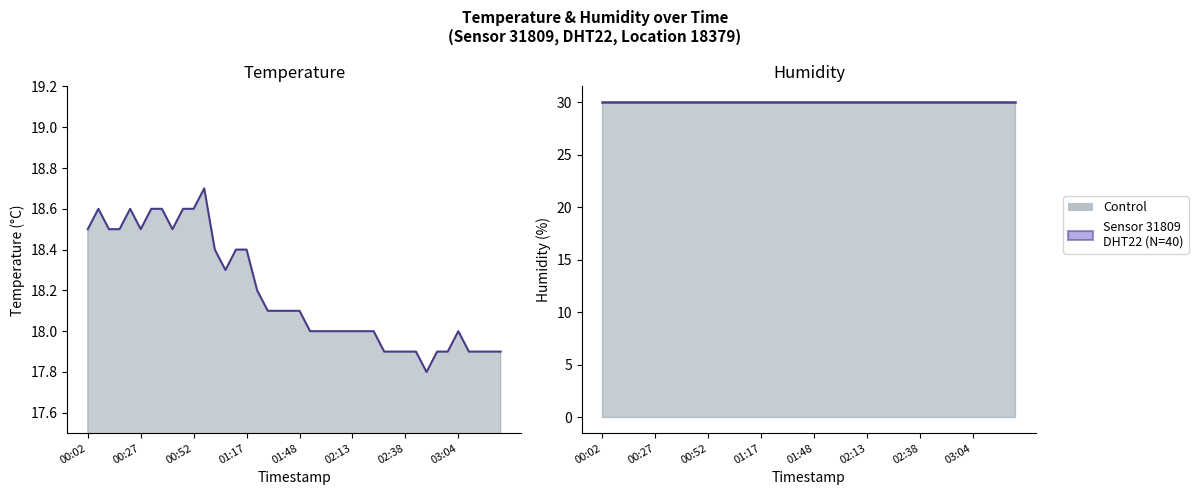

What is the difference between the highest and lowest values at 26?

12.0